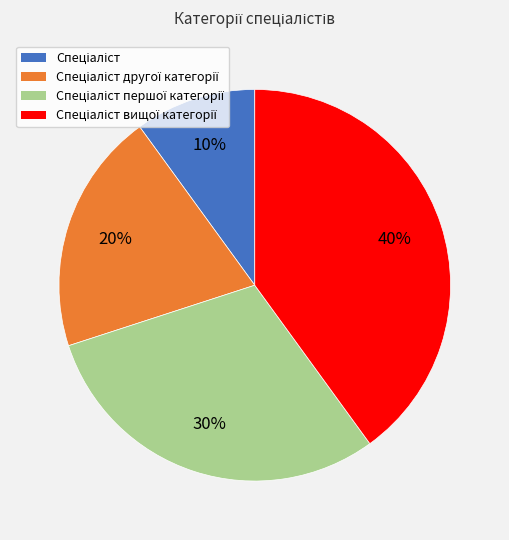

Does any single category account for the majority?

No